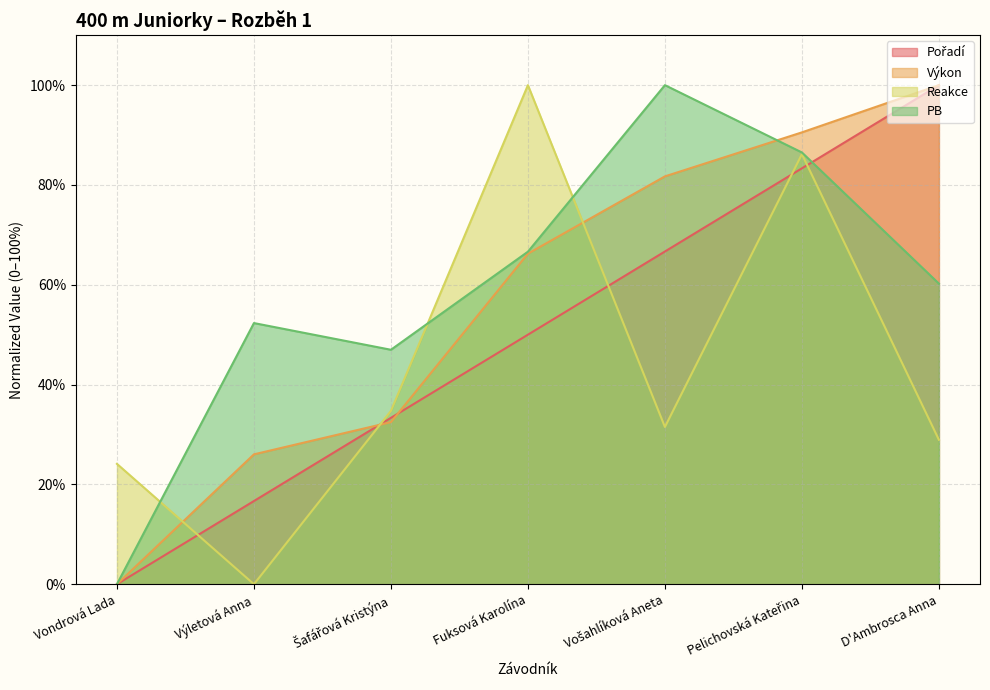

Where is the first local maximum for PB?

Výletová Anna